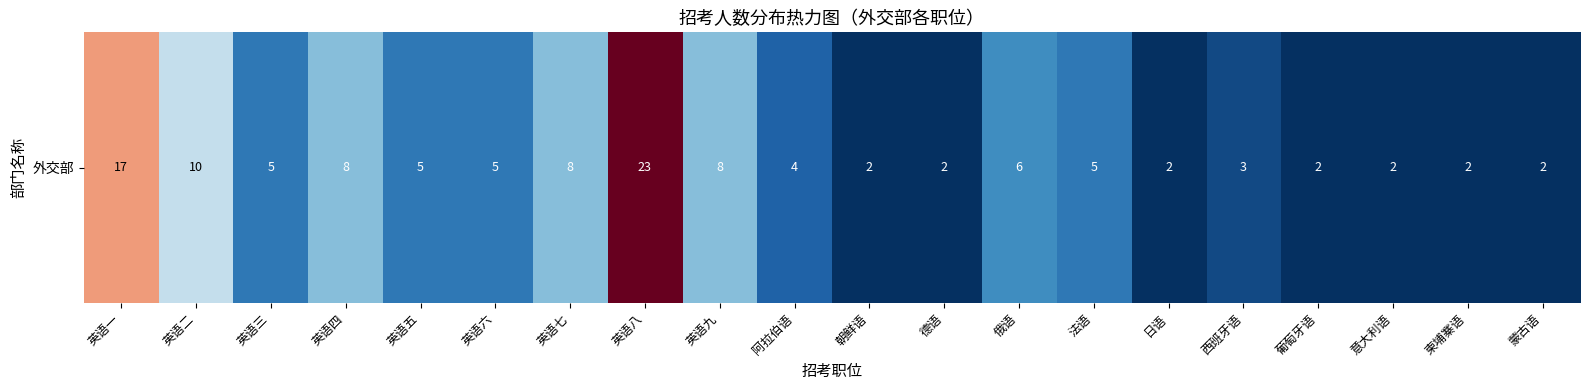

Reading left to right, extract all data points from this chart.

英语一=17	英语二=10	英语三=5	英语四=8	英语五=5	英语六=5	英语七=8	英语八=23	英语九=8	阿拉伯语=4	朝鲜语=2	德语=2	俄语=6	法语=5	日语=2	西班牙语=3	葡萄牙语=2	意大利语=2	柬埔寨语=2	蒙古语=2